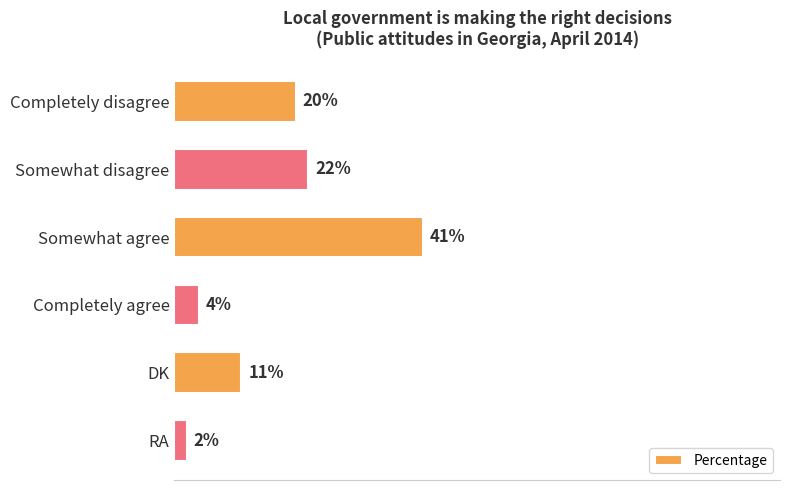

Rank the categories by value from lowest to highest.

RA, Completely agree, DK, Completely disagree, Somewhat disagree, Somewhat agree